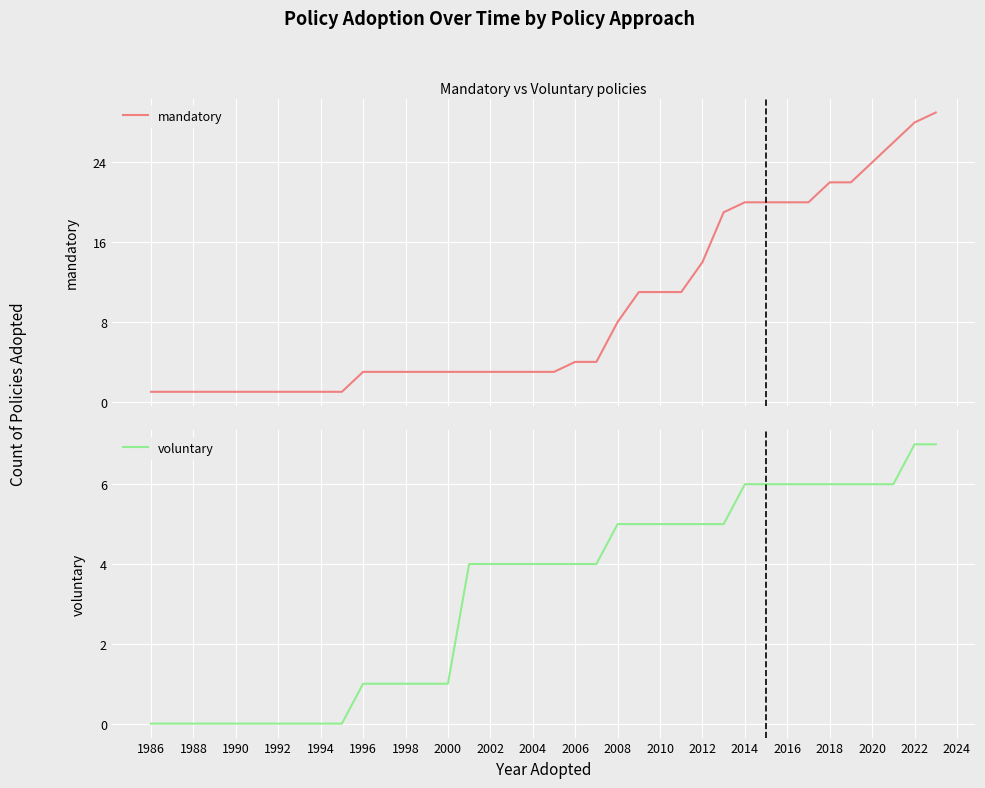

Reading left to right, transcribe all the data shown in this chart.

mandatory: 1	1	1	1	1	1	1	1	1	1	3	3	3	3	3	3	3	3	3	3	4	4	8	11	11	11	14	19	20	20	20	20	22	22	24	26	28	29
voluntary: 0	0	0	0	0	0	0	0	0	0	1	1	1	1	1	4	4	4	4	4	4	4	5	5	5	5	5	5	6	6	6	6	6	6	6	6	7	7